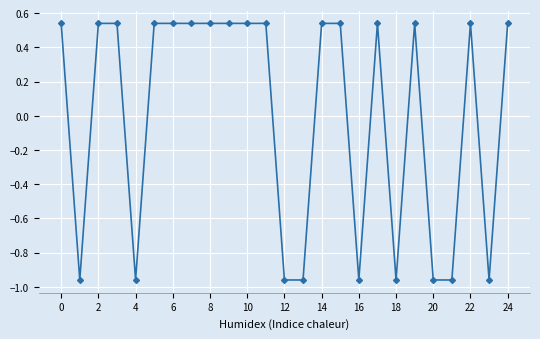

True or false: there are more than 1 points higher than both neighbors.

True